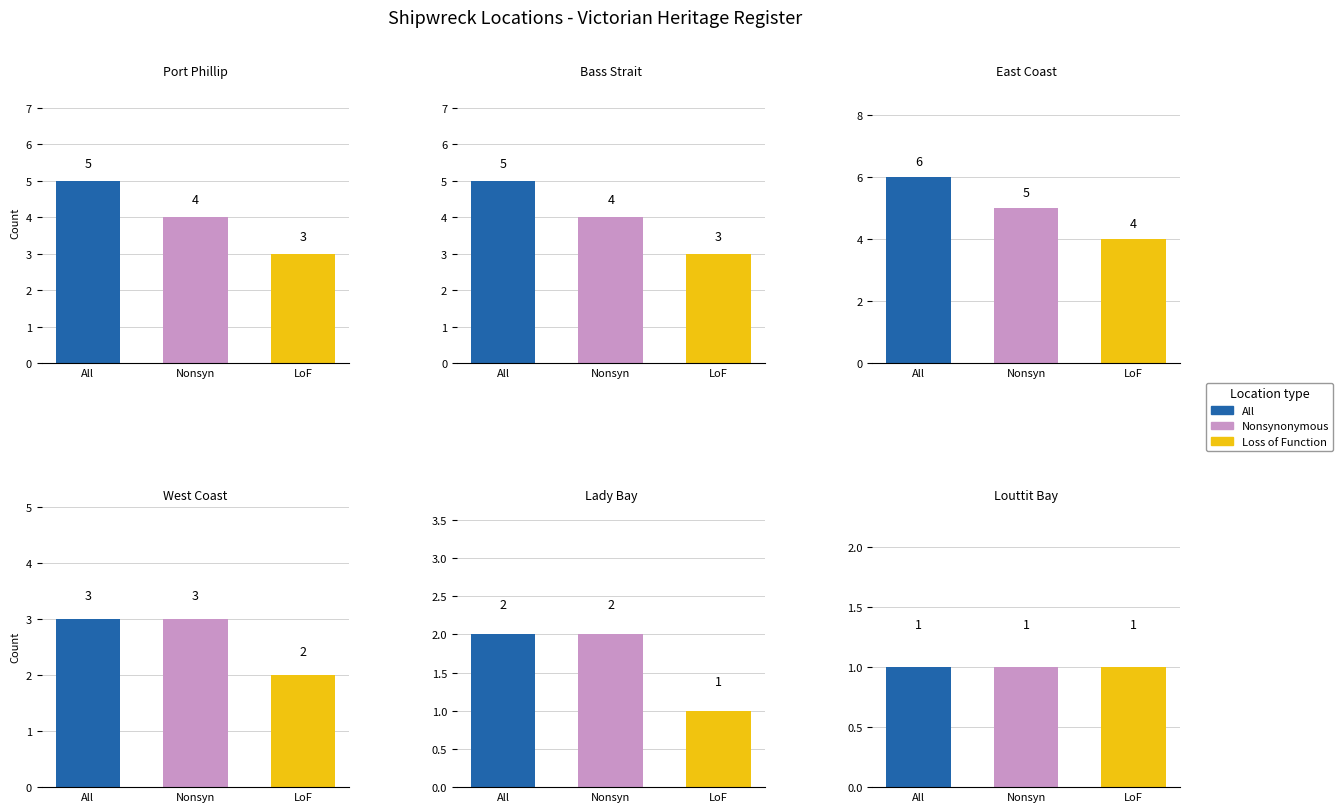

Reading right to left, list all the values displayed in this chart.

All: 1	2	3	6	5	5
Nonsyn: 1	2	3	5	4	4
LoF: 1	1	2	4	3	3